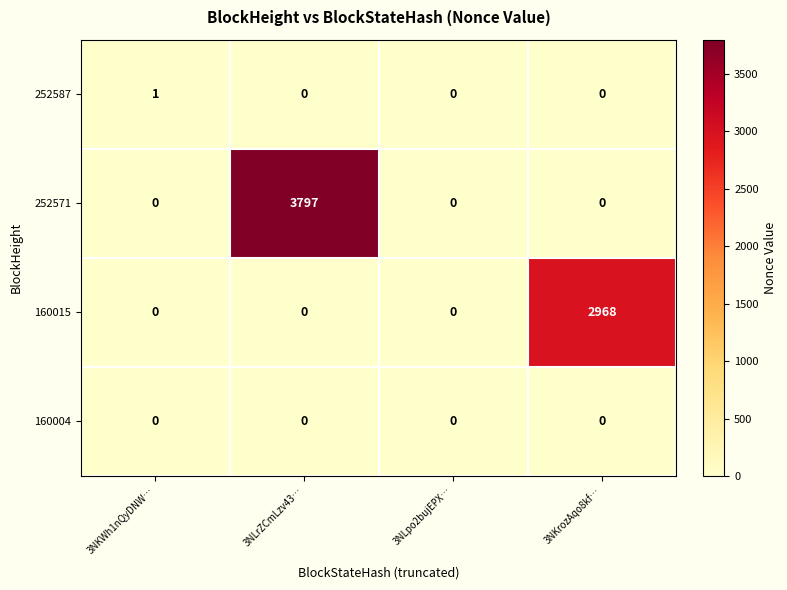

What is the total value across all series at 3NKrozAqo8kf…?

2968